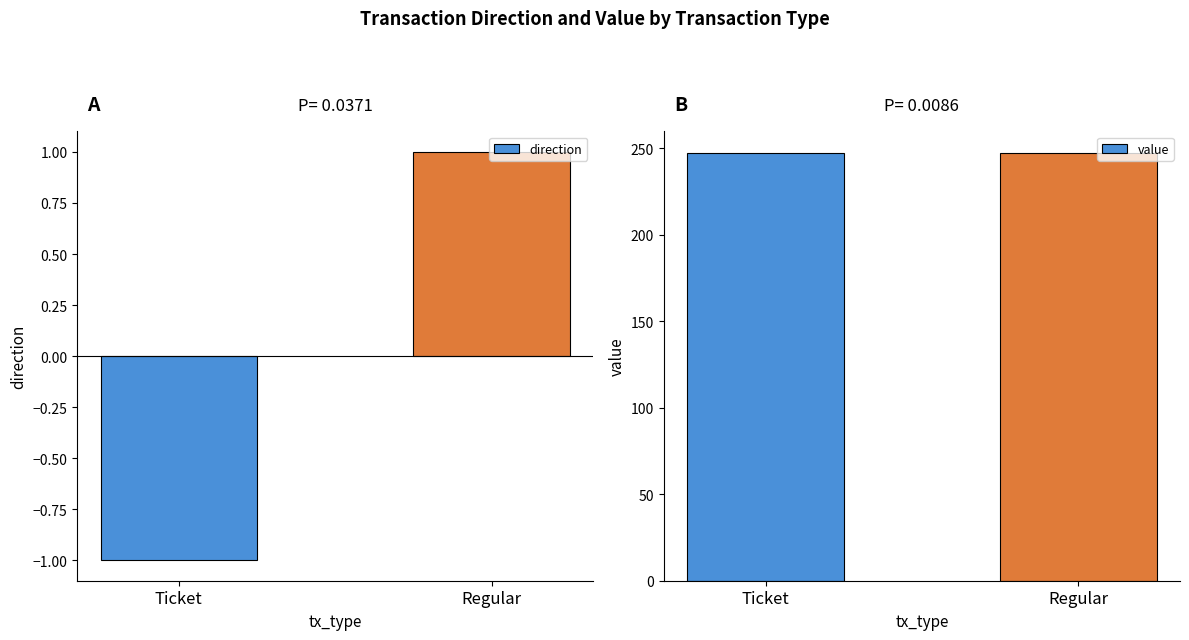

Where is direction nearest to the value 0?

Ticket